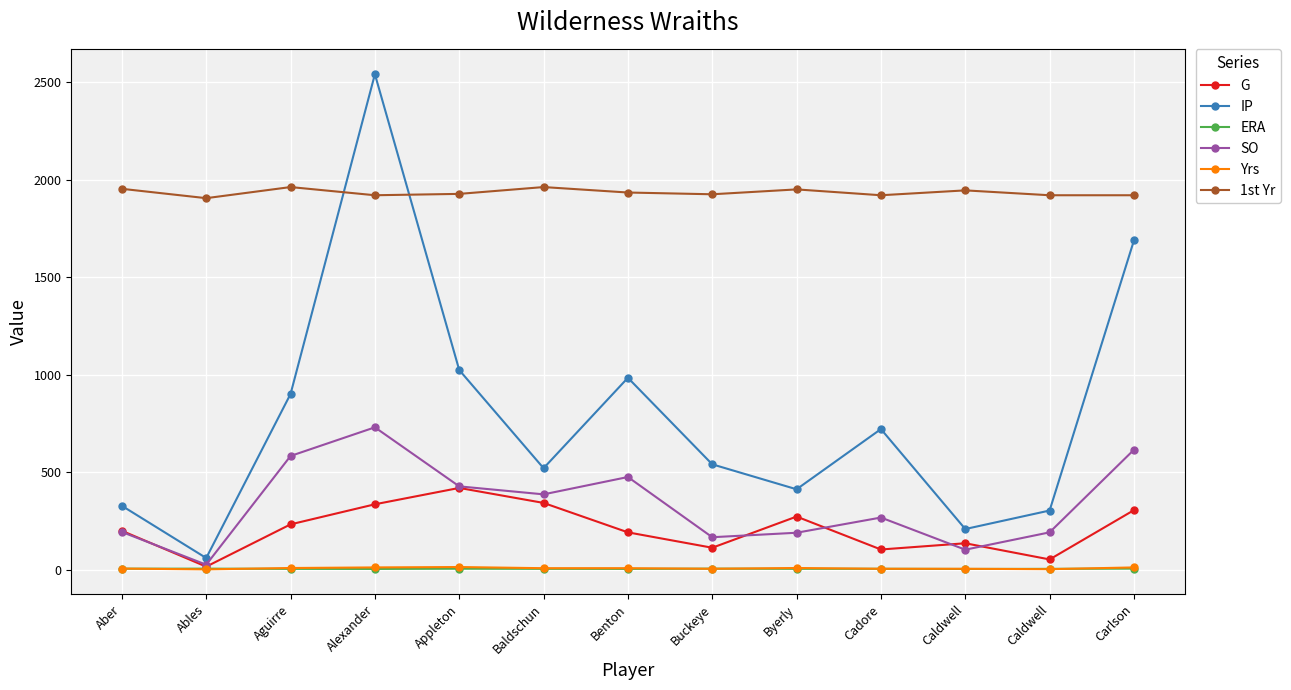

How many lines are shown in the chart?

6